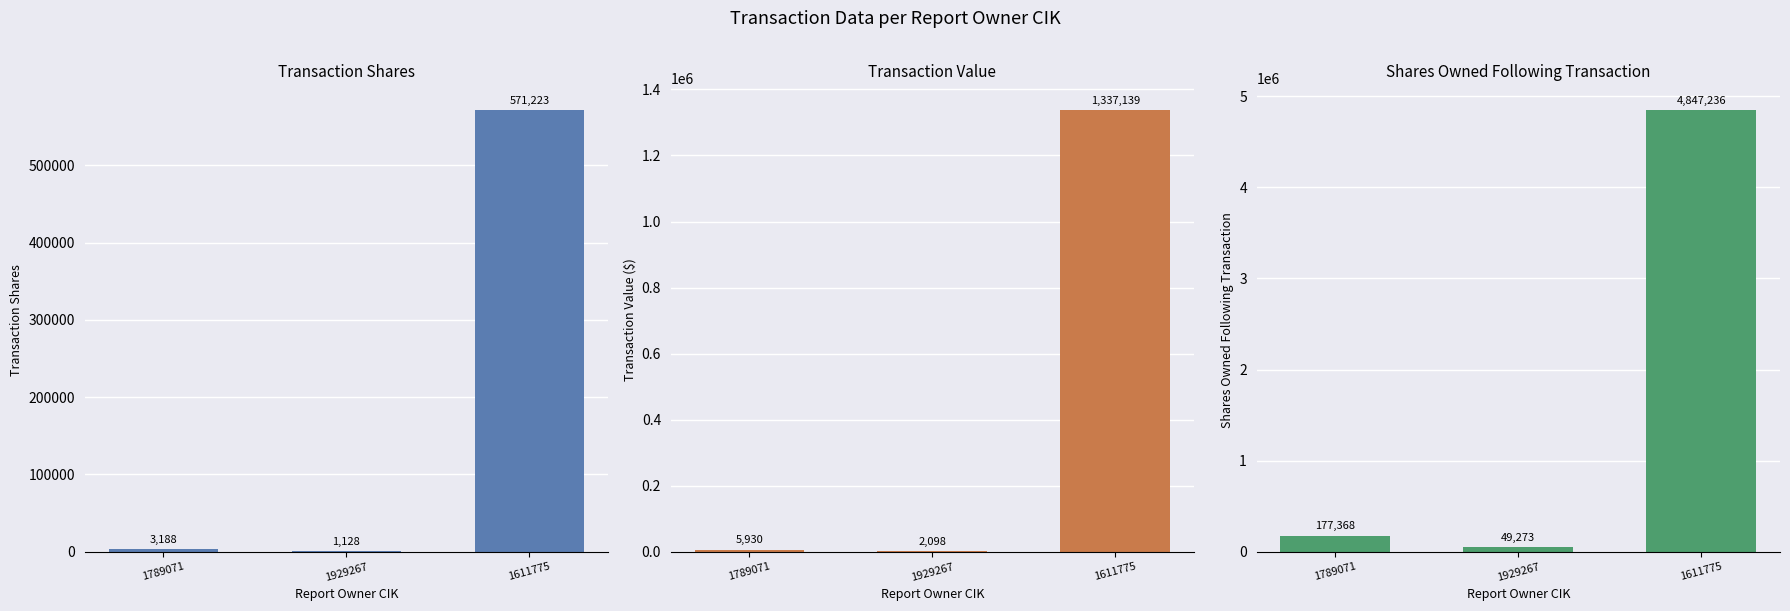

Which series has the largest range (max minus min)?

sharesOwnedFollowingTransaction